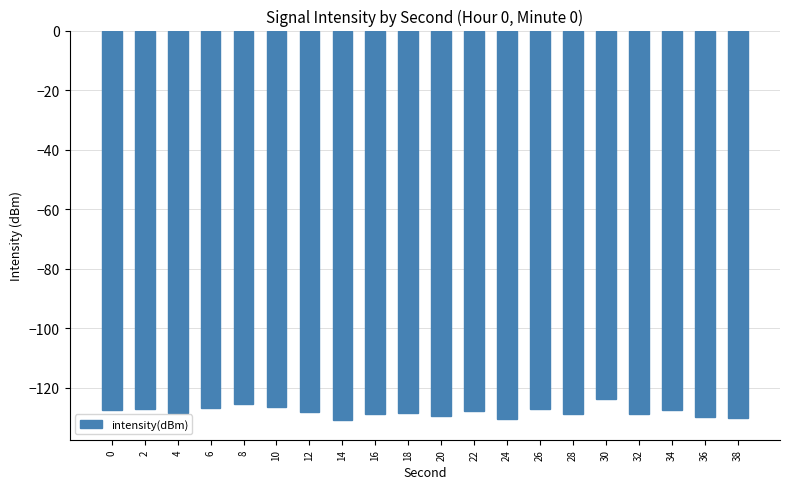

The value at 2 is -165.7. True or false?

False